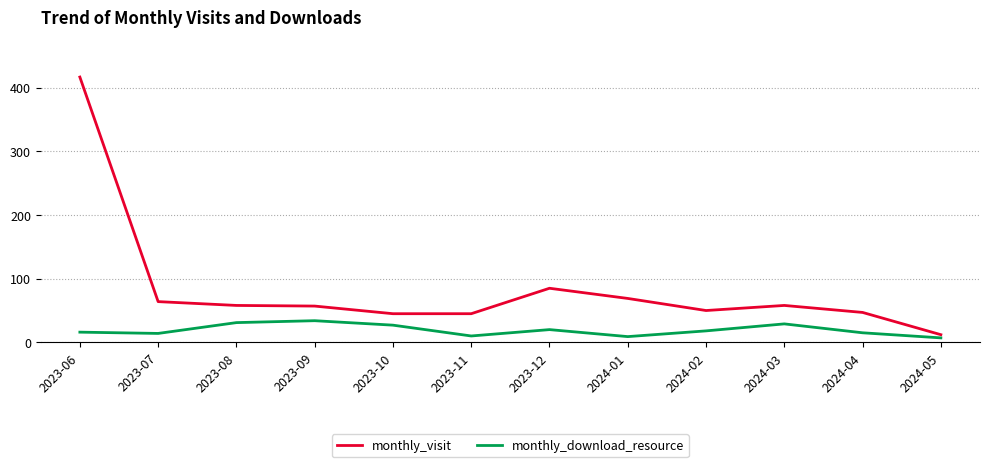

What is the maximum value shown in the chart?

417